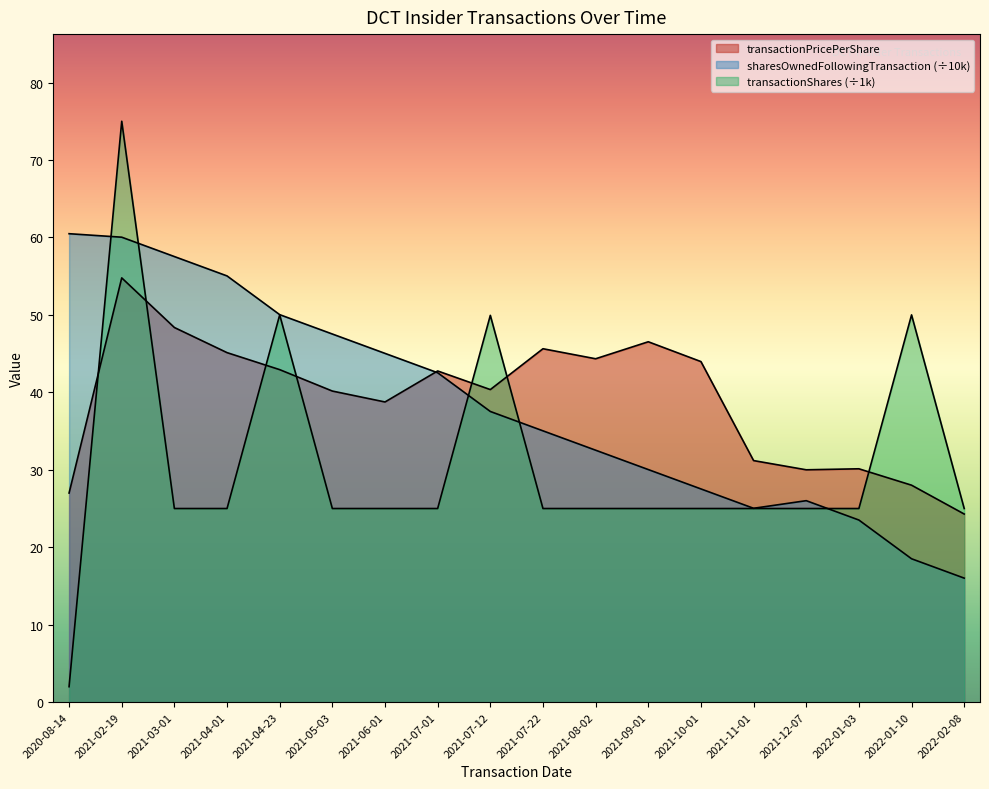

What position from the left is 2021-07-01?

8